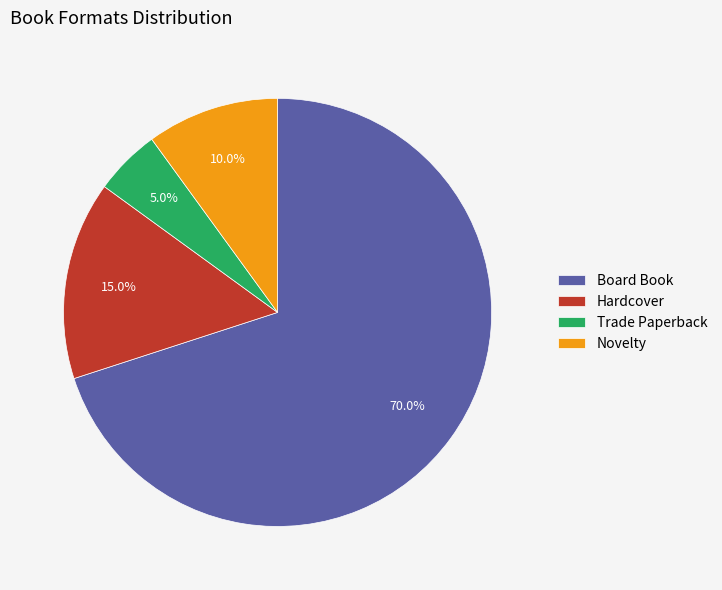

Which slice is the smallest?

Trade Paperback